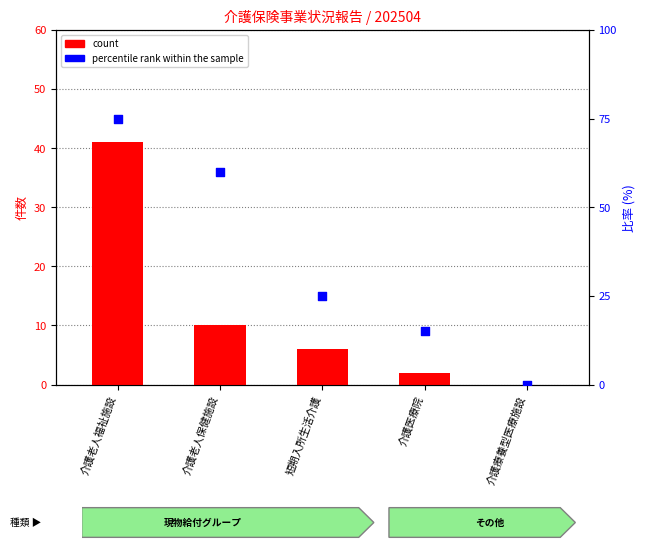

Which series has the largest total across all categories?

percentile rank within the sample